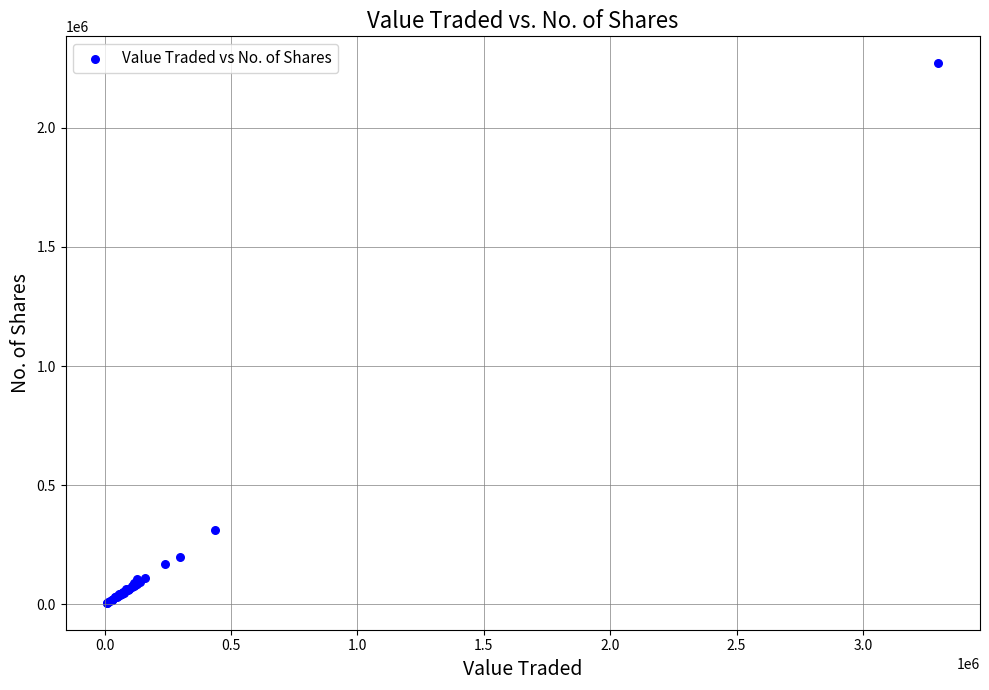

What Y value in the scatter plot is closest to 1138562?

313571